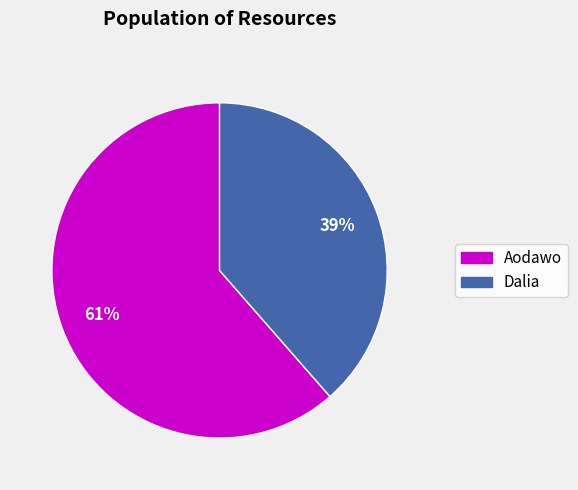

What percentage is the Dalia slice, to the nearest percent?

39%